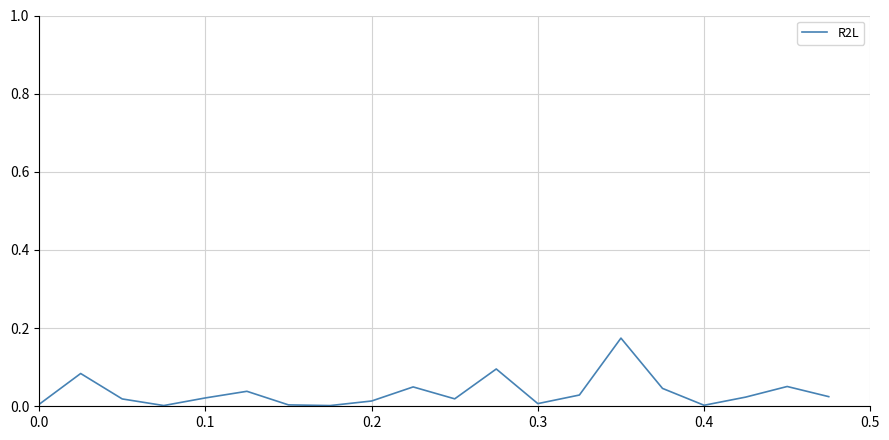

Reading left to right, transcribe all the data shown in this chart.

0.0	0.1	0.0	0.0	0.0	0.0	0.0	0.0	0.0	0.0	0.0	0.1	0.0	0.0	0.2	0.0	0.0	0.0	0.1	0.0